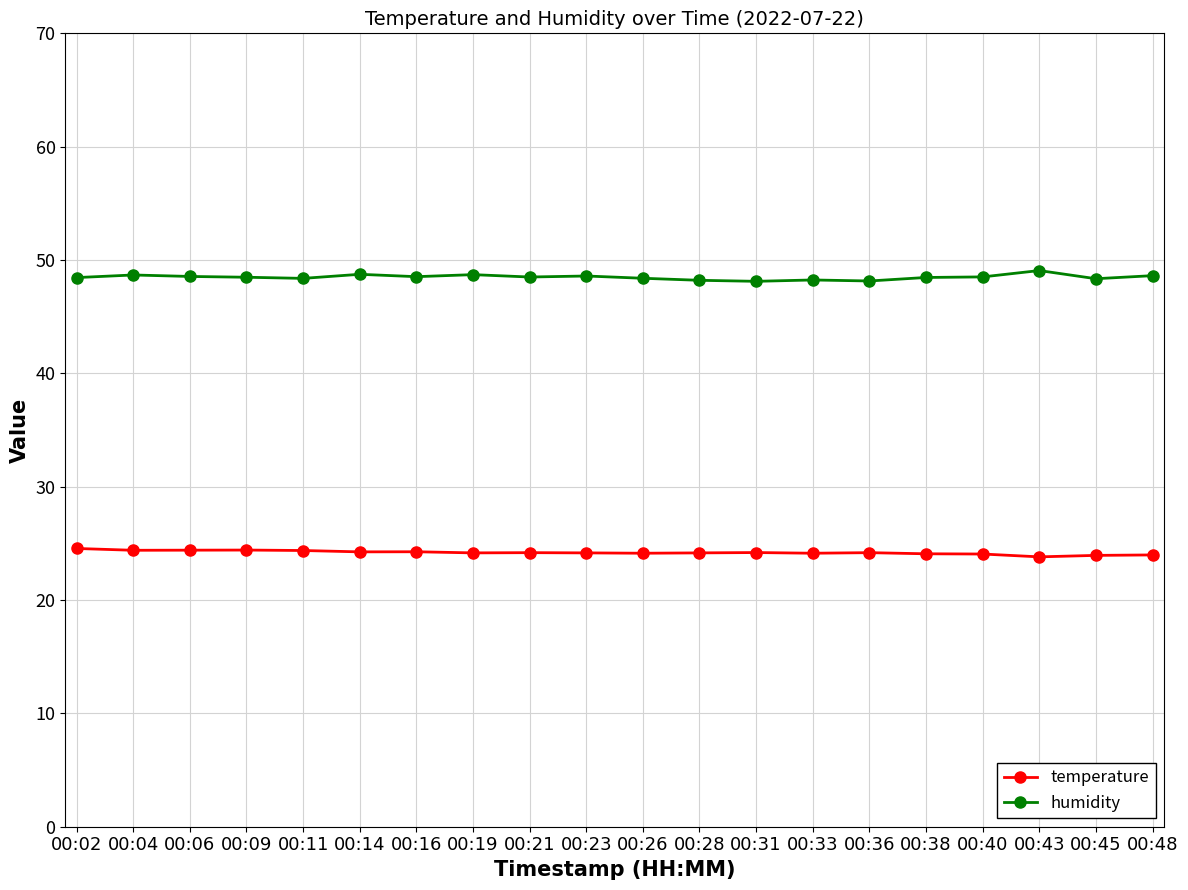

True or false: humidity and temperature cross at least once.

False